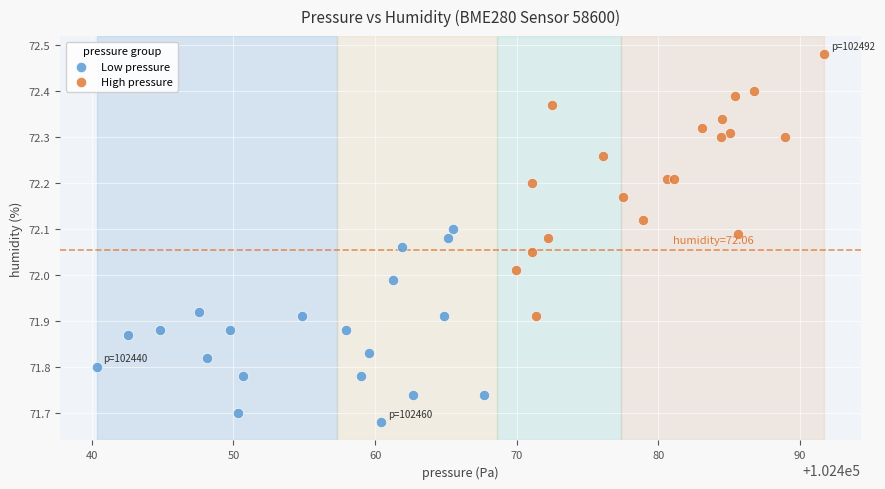

Which series has the largest Y range (max minus min)?

High pressure